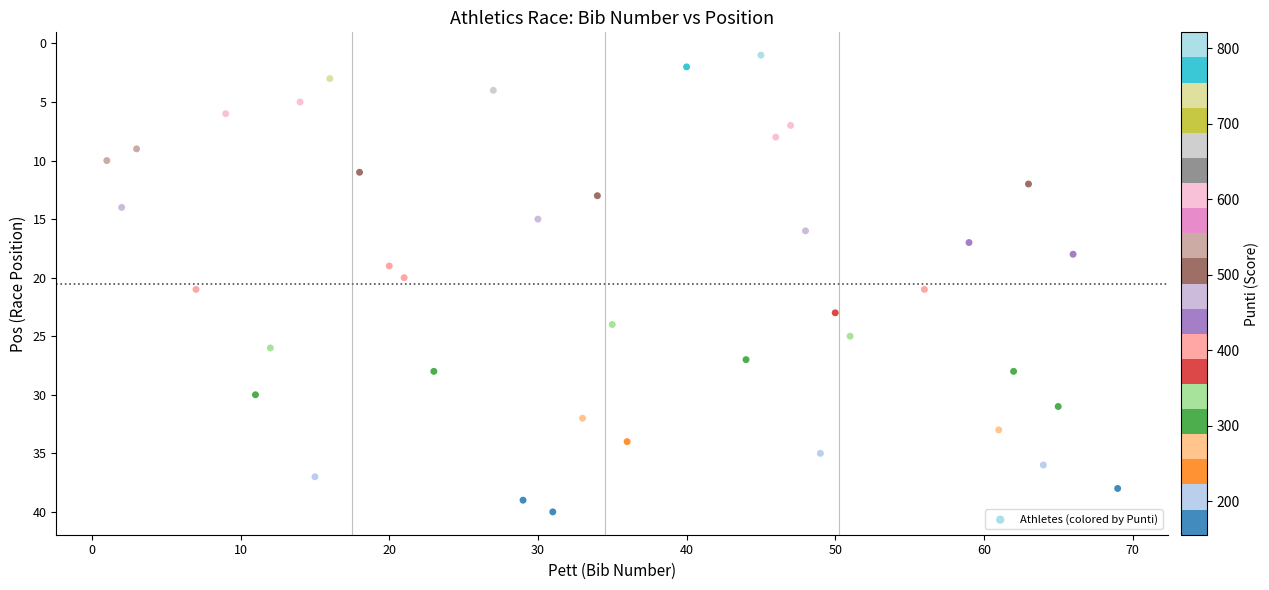

What is the range of Y values (max minus min)?

39